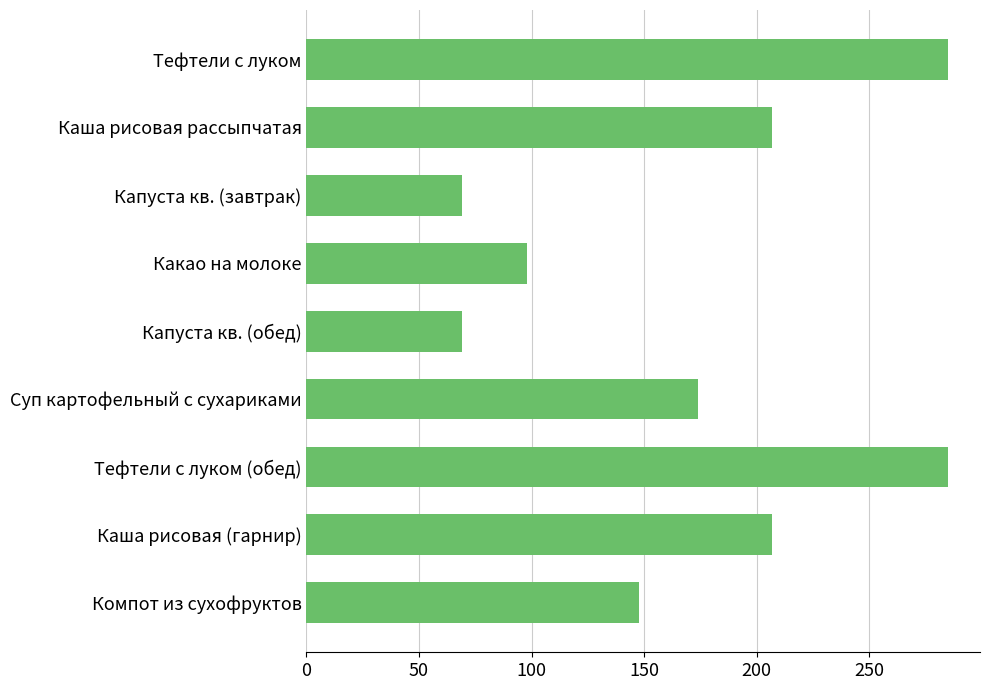

How many values are between 98 and 207?

5